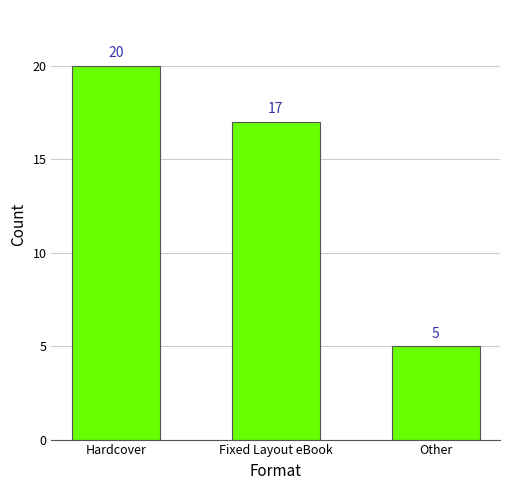

Does the chart contain any negative values?

No